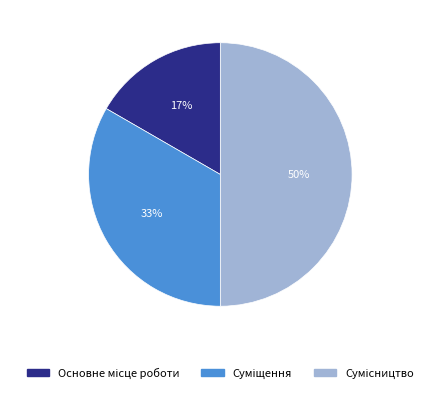

To the nearest percent, what is the average slice percentage?

33%